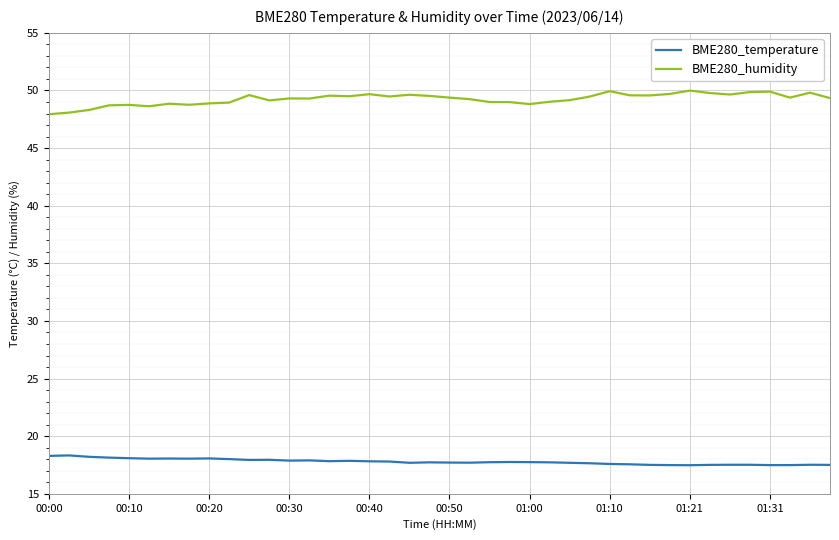

True or false: BME280_humidity and BME280_temperature cross at least once.

False